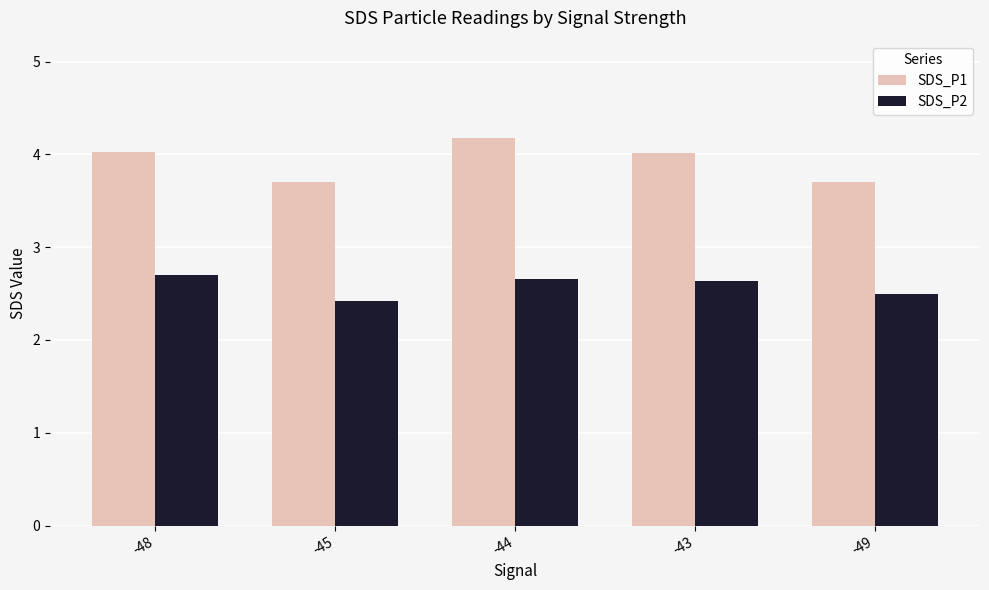

What is the approximate value of SDS_P1 at -49?

3.7